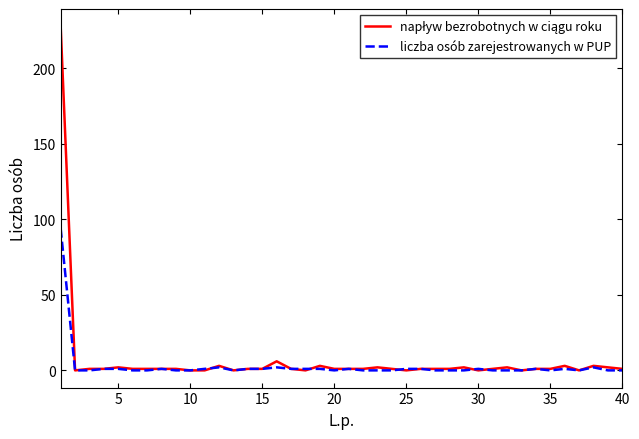

What is the difference between the second highest and minimum values in the liczba osób zarejestrowanych w PUP series?

2